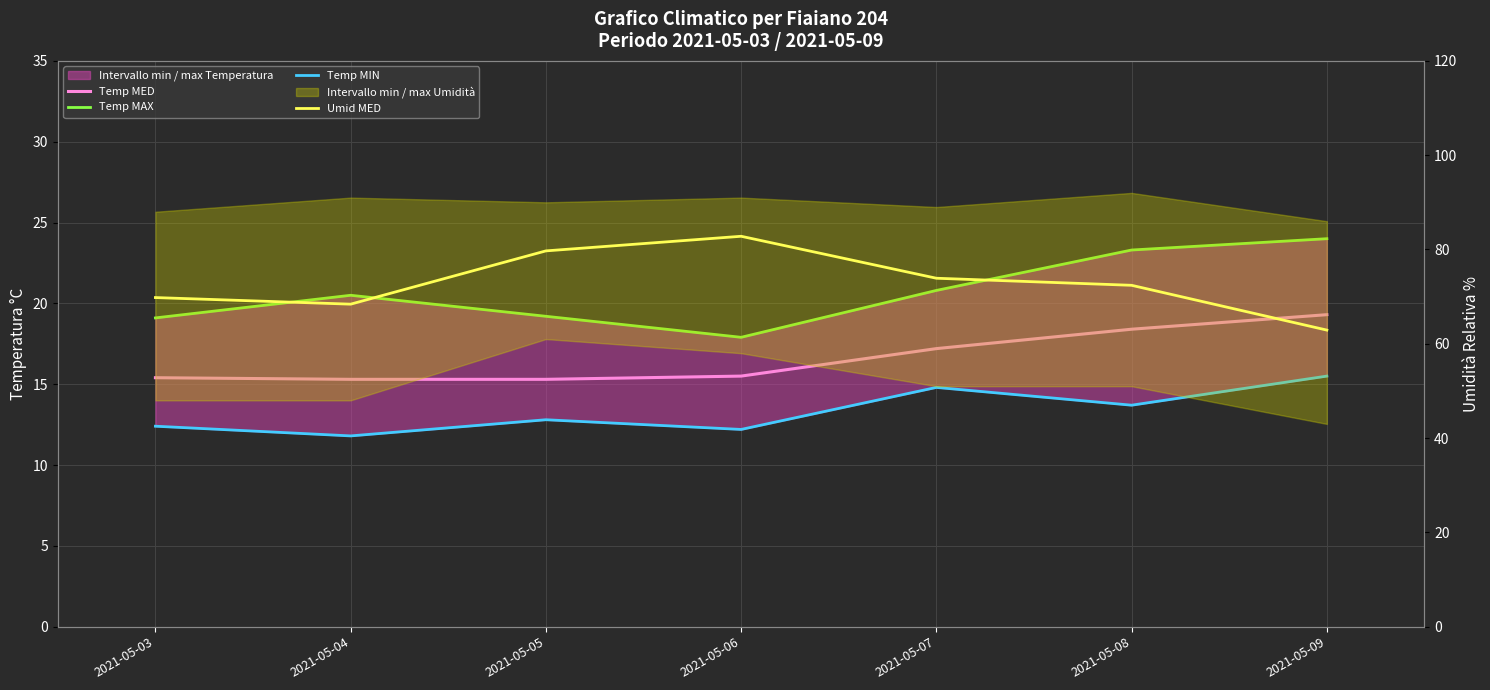

Reading left to right, list all the values displayed in this chart.

Temp MED: 15.4	15.3	15.3	15.5	17.2	18.4	19.3
Temp MAX: 19.1	20.5	19.2	17.9	20.8	23.3	24.0
Temp MIN: 12.4	11.8	12.8	12.2	14.8	13.7	15.5
Umid MED: 69.8	68.4	79.7	82.8	73.9	72.4	62.9